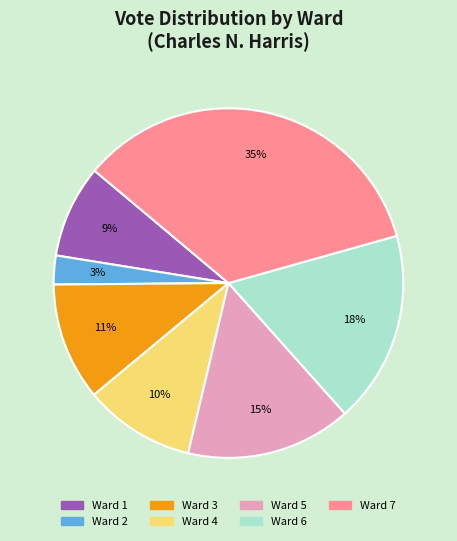

The Ward 6 slice represents 23% of the pie. True or false?

False